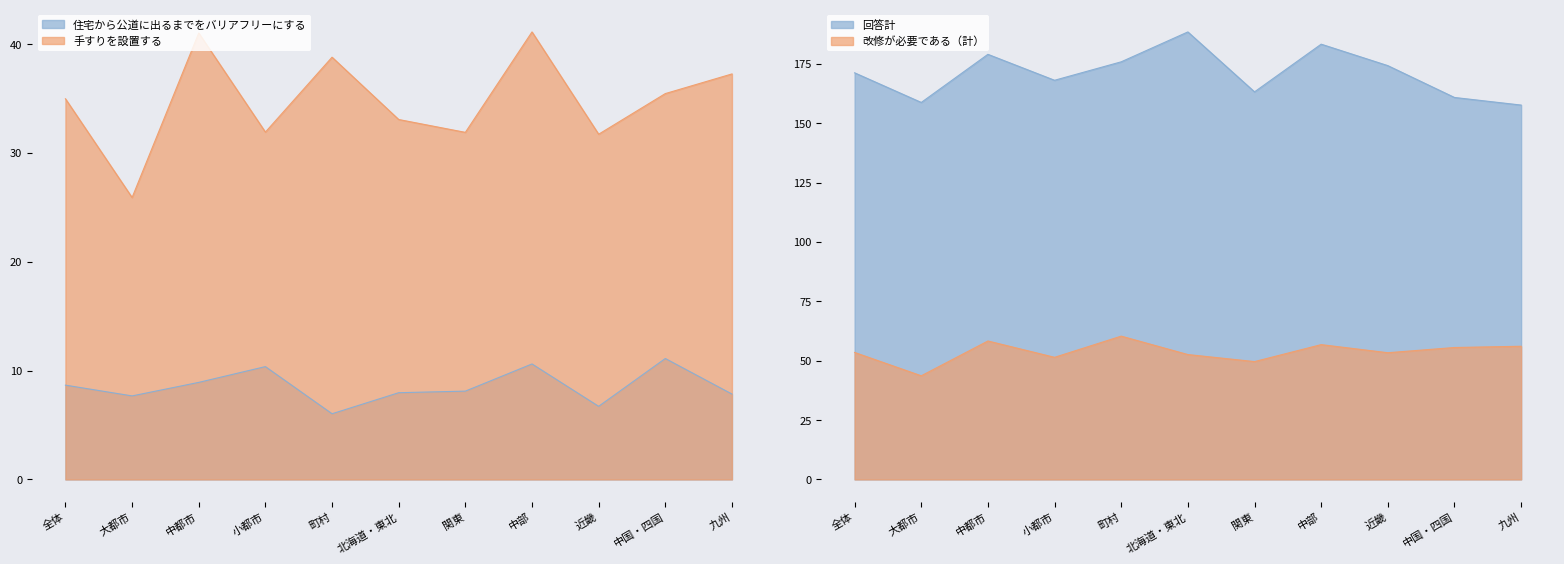

What is the sum of all 住宅から公道に出るまでをバリアフリーにする values?

94.0